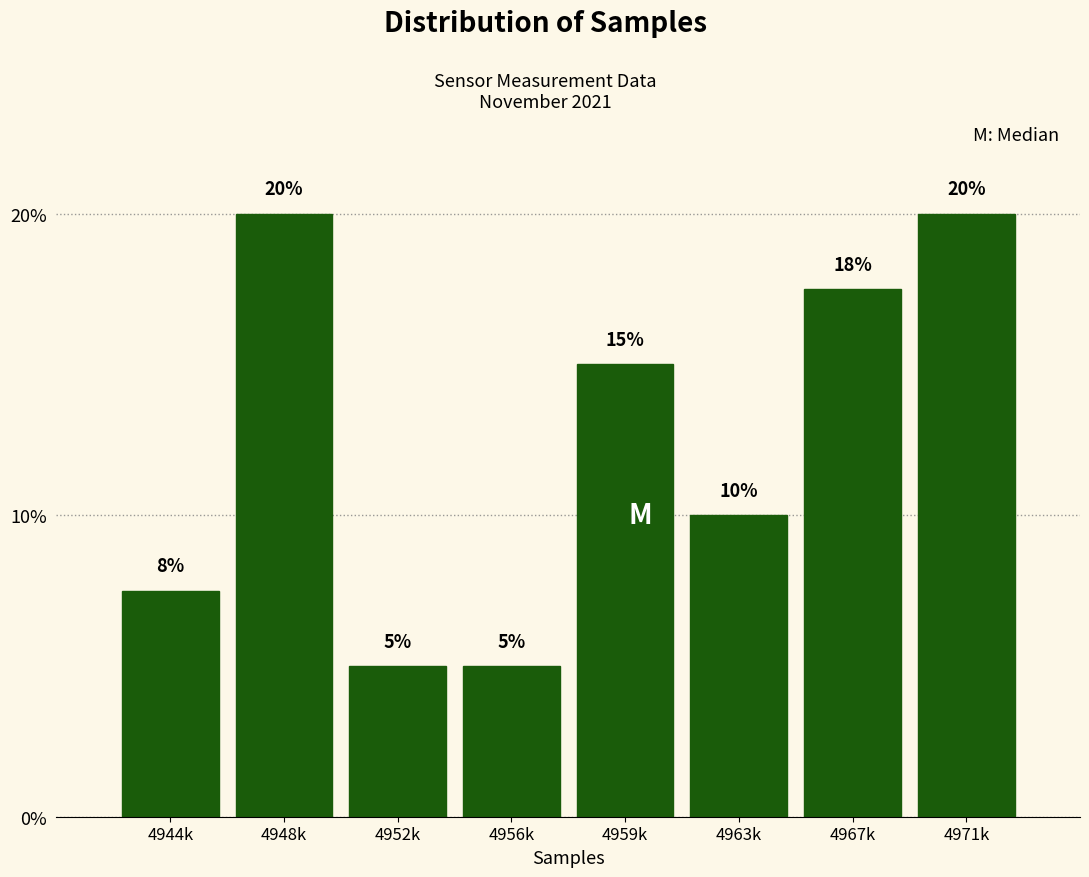

True or false: the data shows 15.0 at 4959k.

True